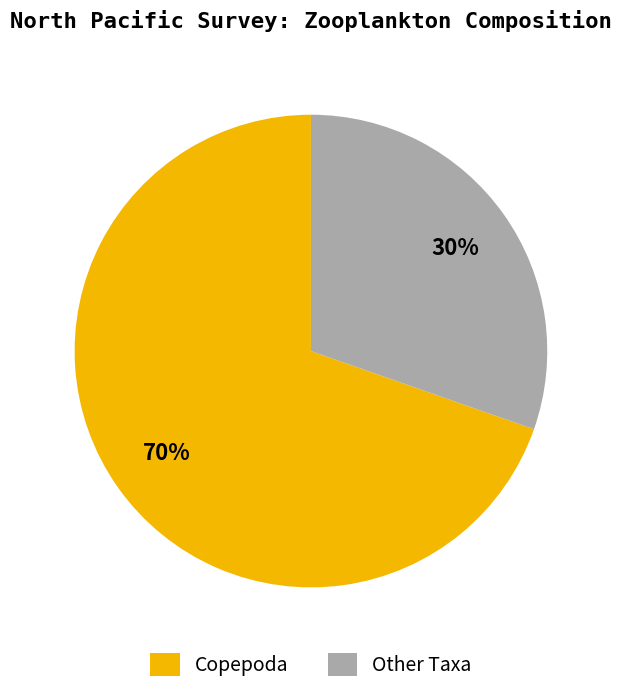

How many slices are in this pie chart?

2